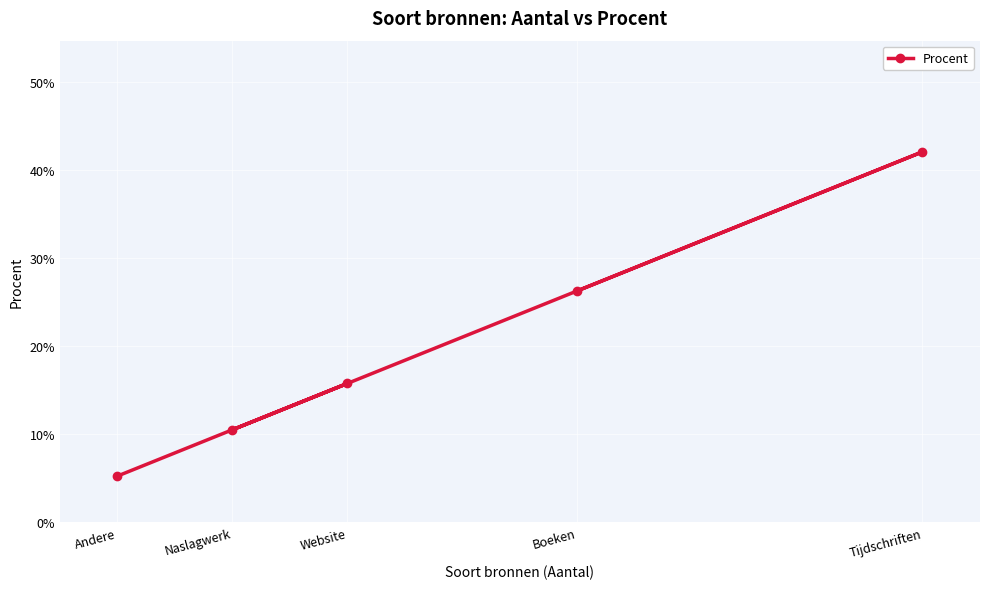

What value does the data have at Website?

0.2